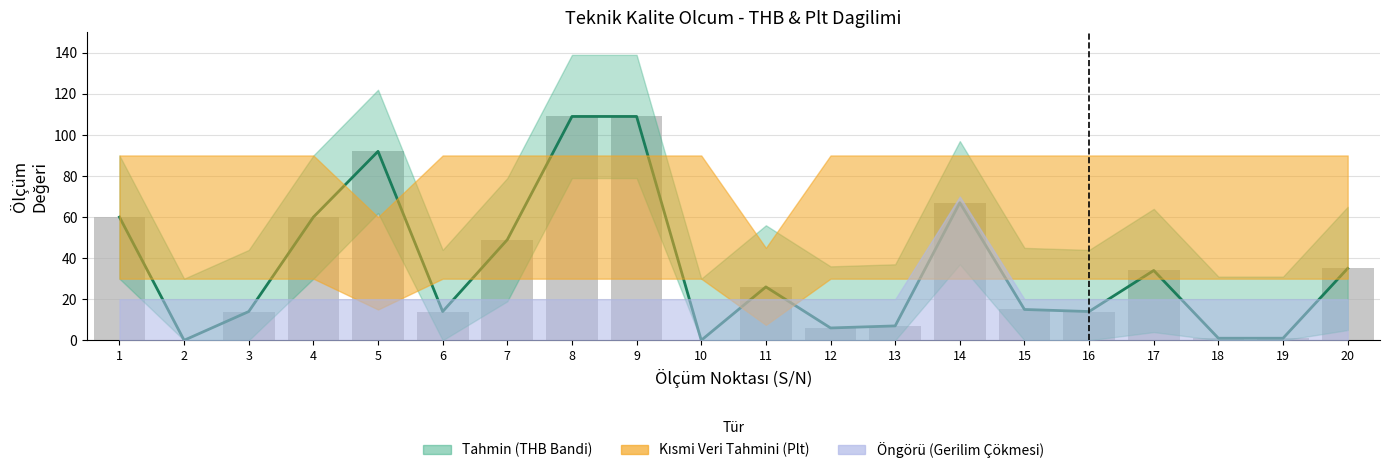

How many values in THB Merkez are above zero?

18